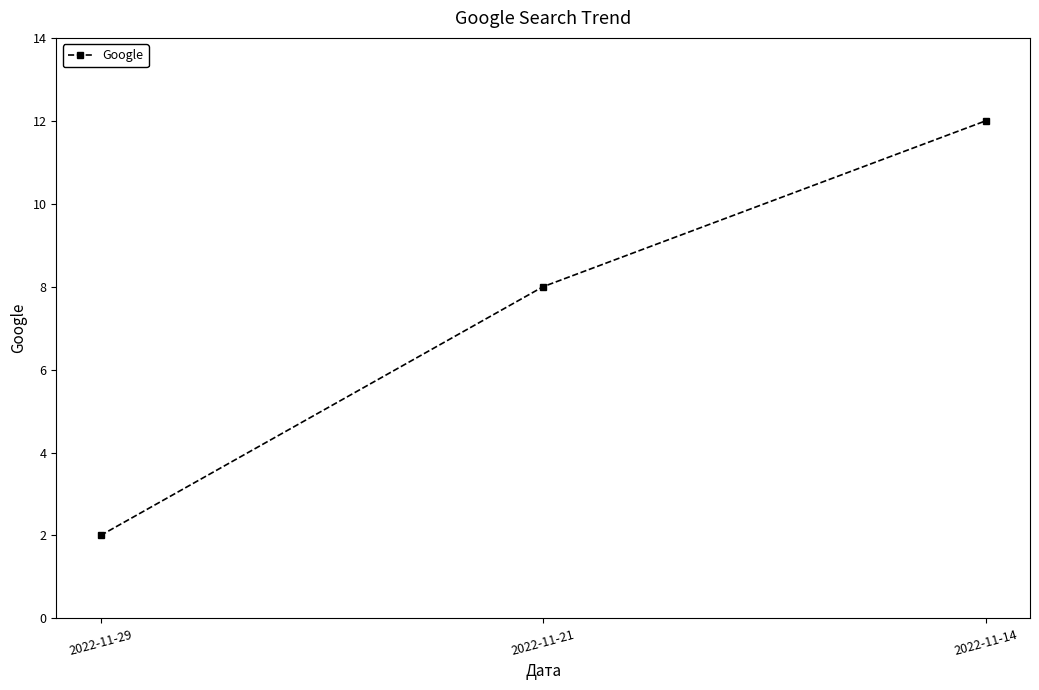

How many values are between 2 and 12?

3